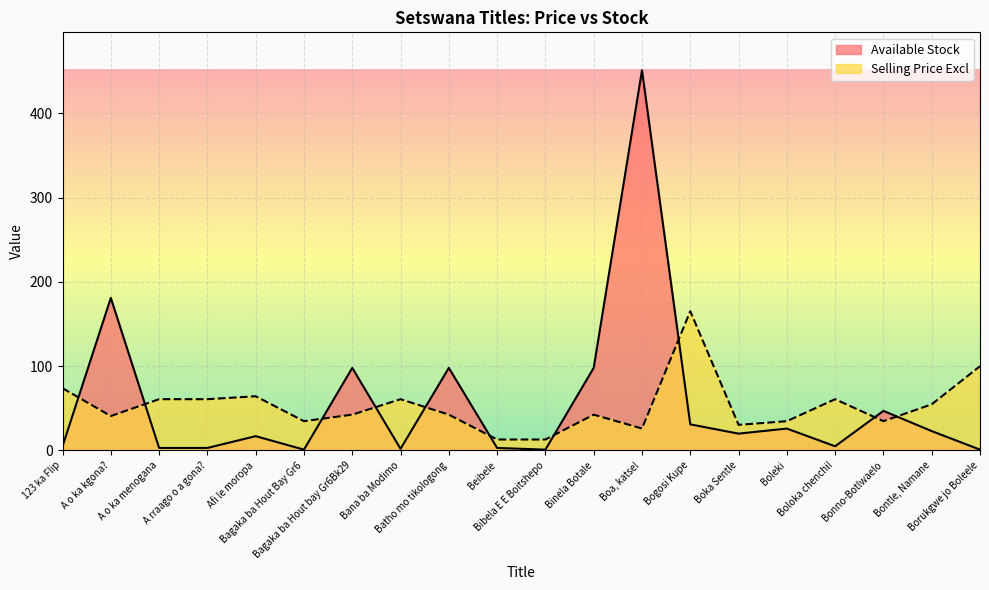

Which category has the highest value in the Selling Price Excl series?

Bogosi Kupe